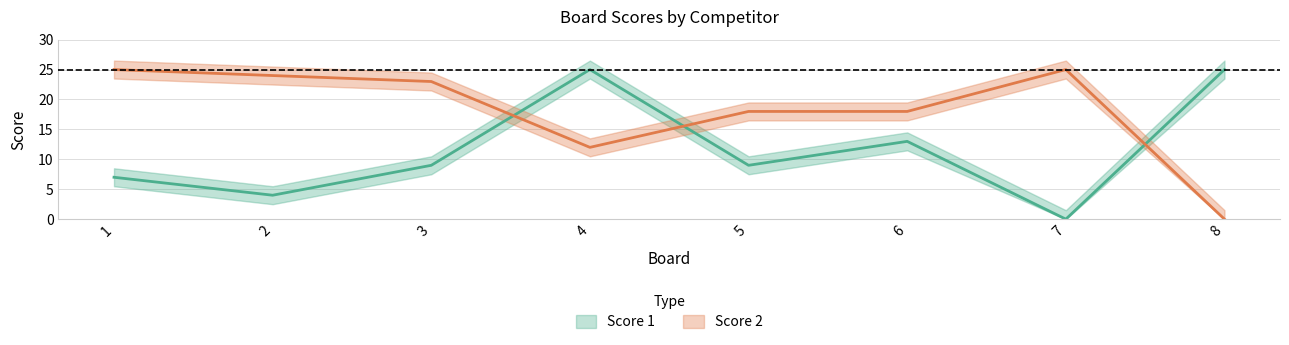

How many data points in Score 2 are above 23?

3